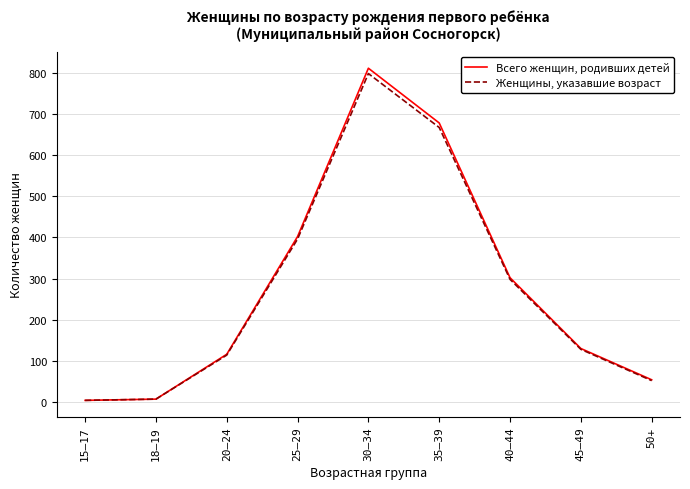

Which category has the highest value across all series?

30–34